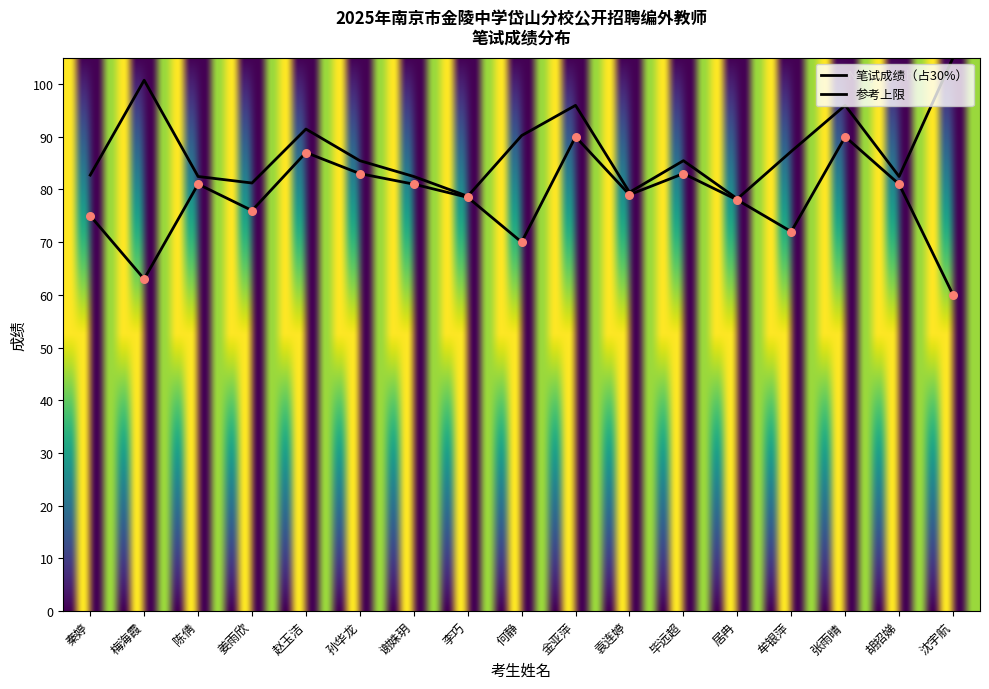

Between 梅海霞 and 赵玉洁, which is larger?

赵玉洁